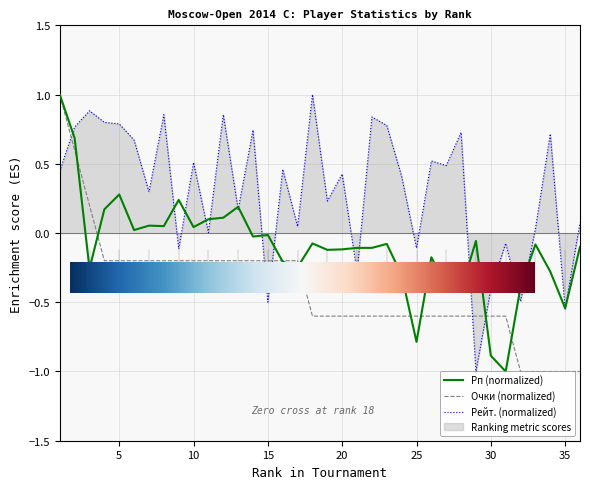

Which series ends up on top after the final intersection of Рп and Рейт.?

Рейт.